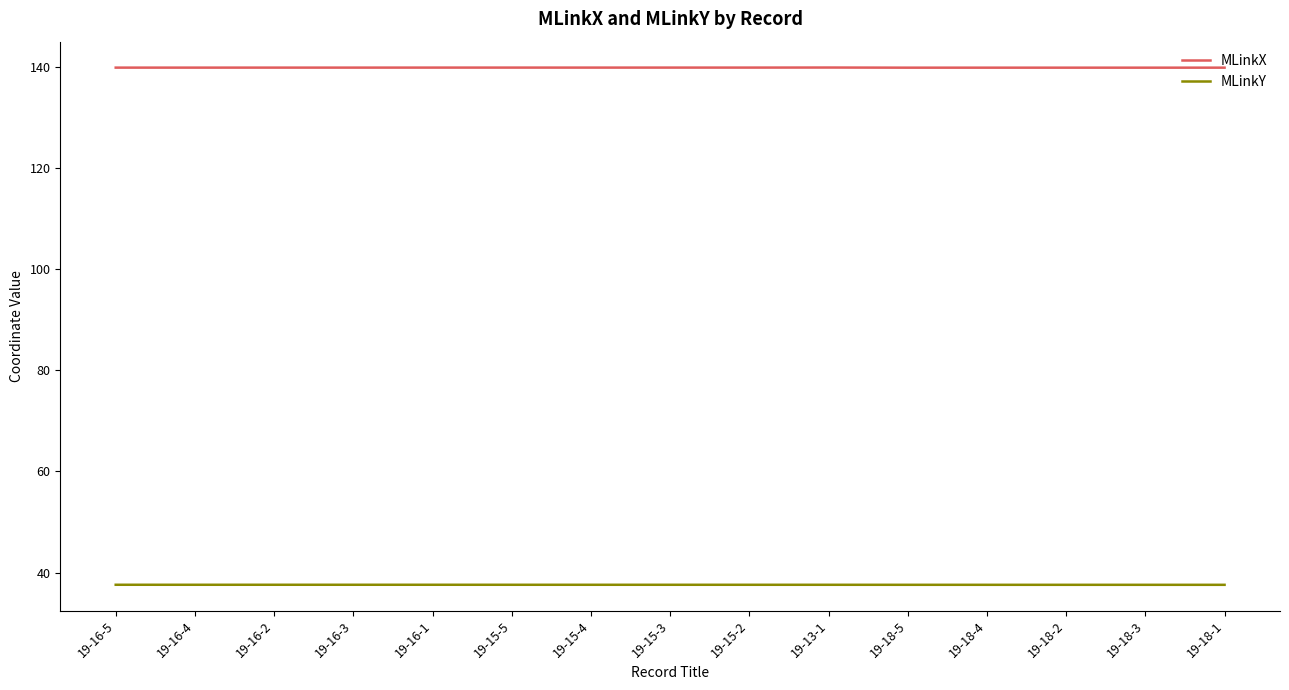

List the series in order of their overall mean, highest first.

MLinkX, MLinkY